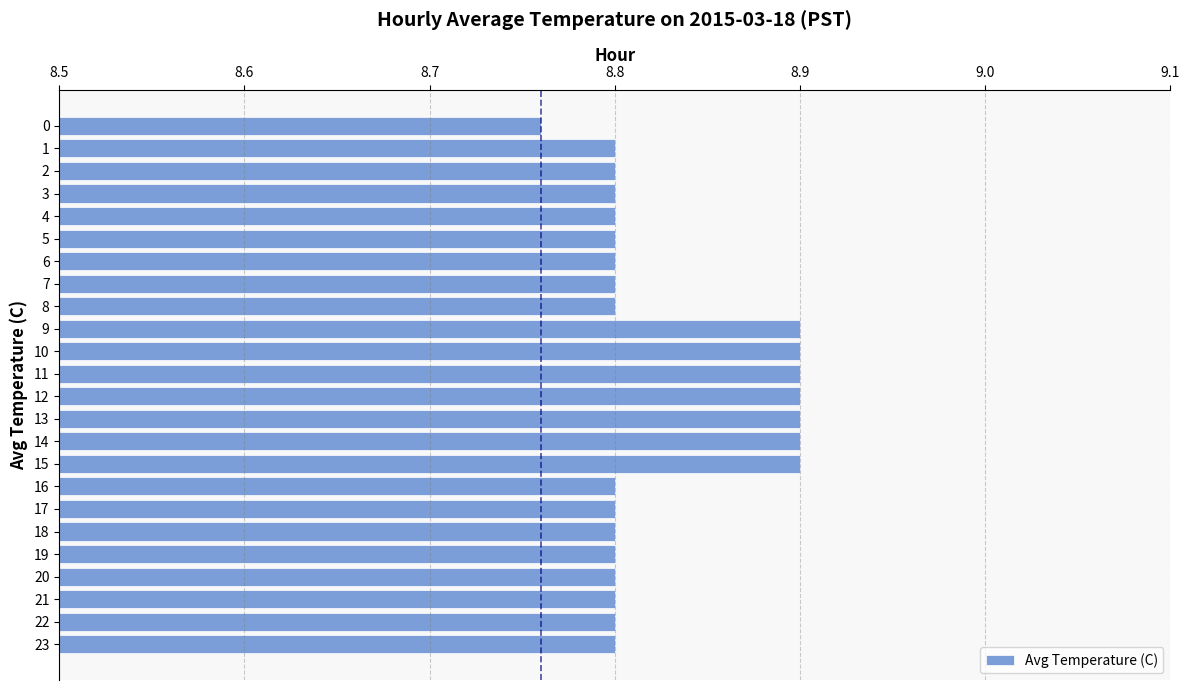

The chart shows a value of 8.8 at 17. True or false?

True